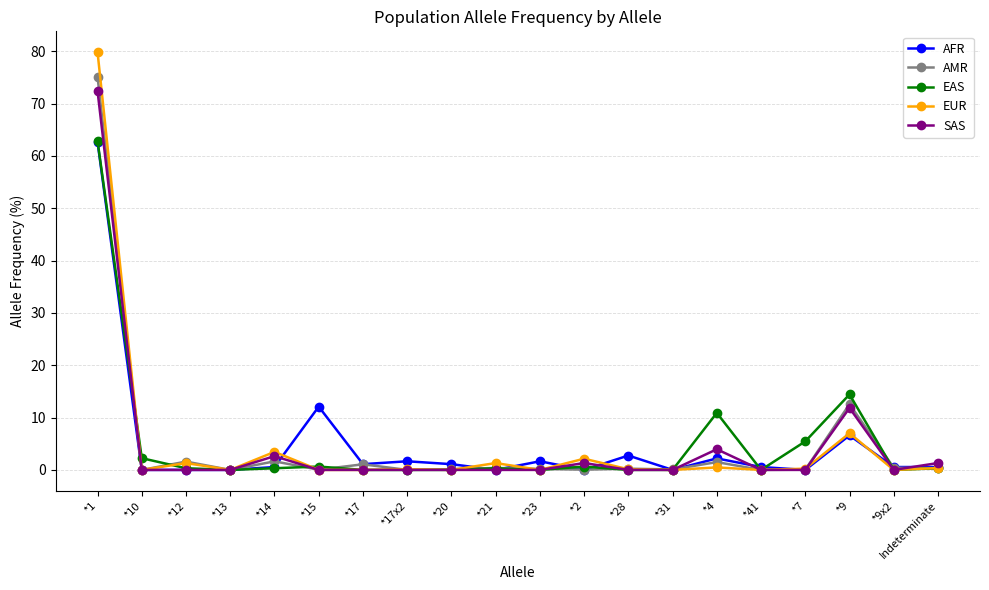

At which label does SAS reach its peak?

*1